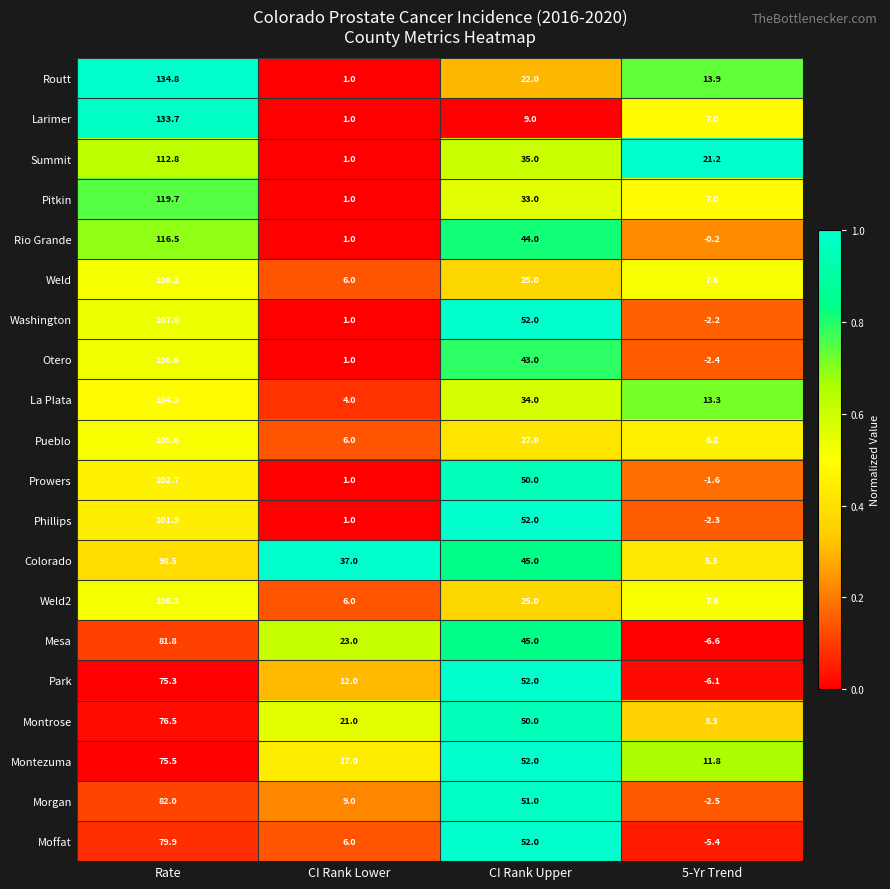

How many data points does each series have?

4